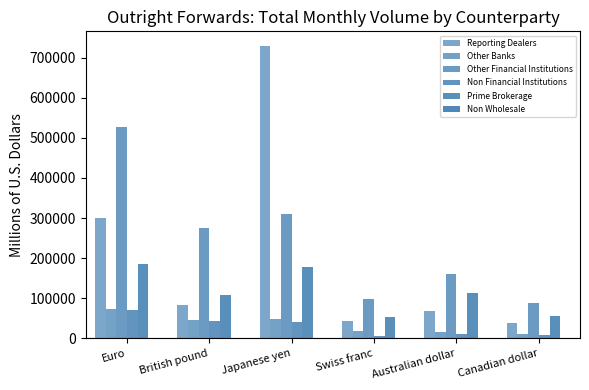

What is the spread (max minus min) of values at British pound?

274305.0